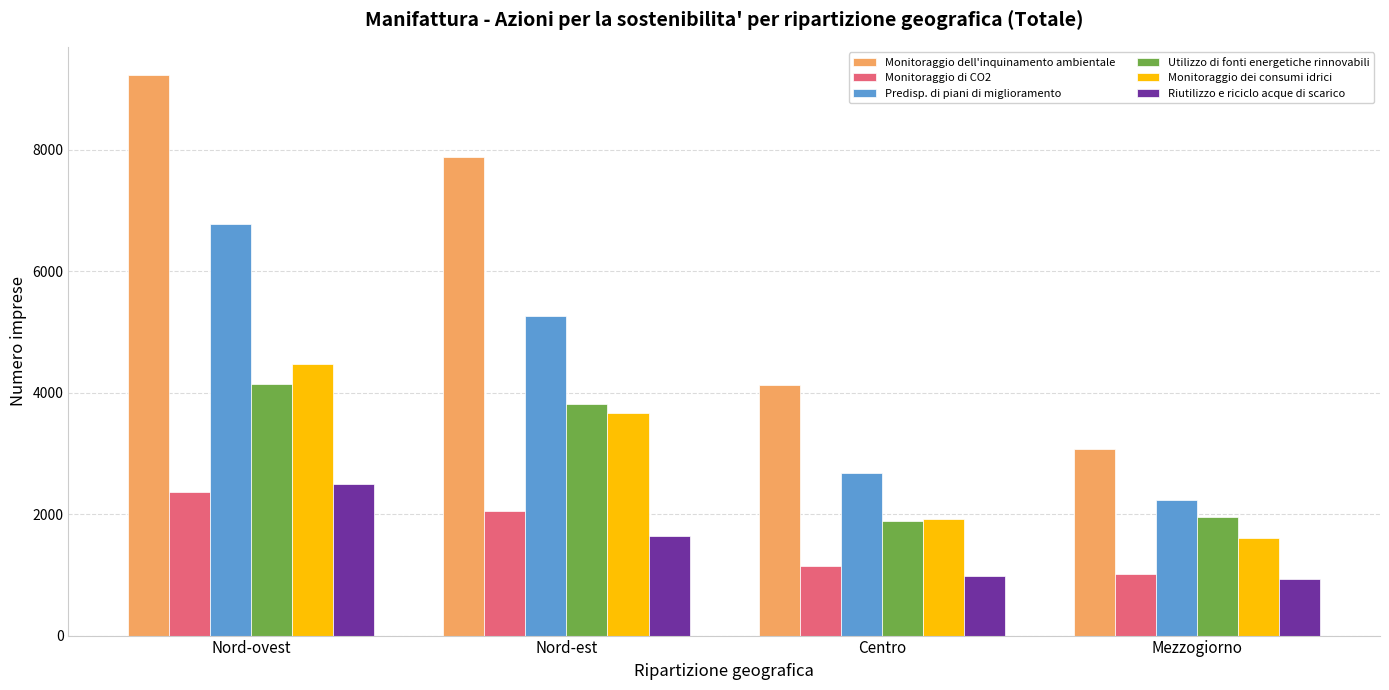

Which category has the highest value in the Riutilizzo e riciclo acque di scarico series?

Nord-ovest